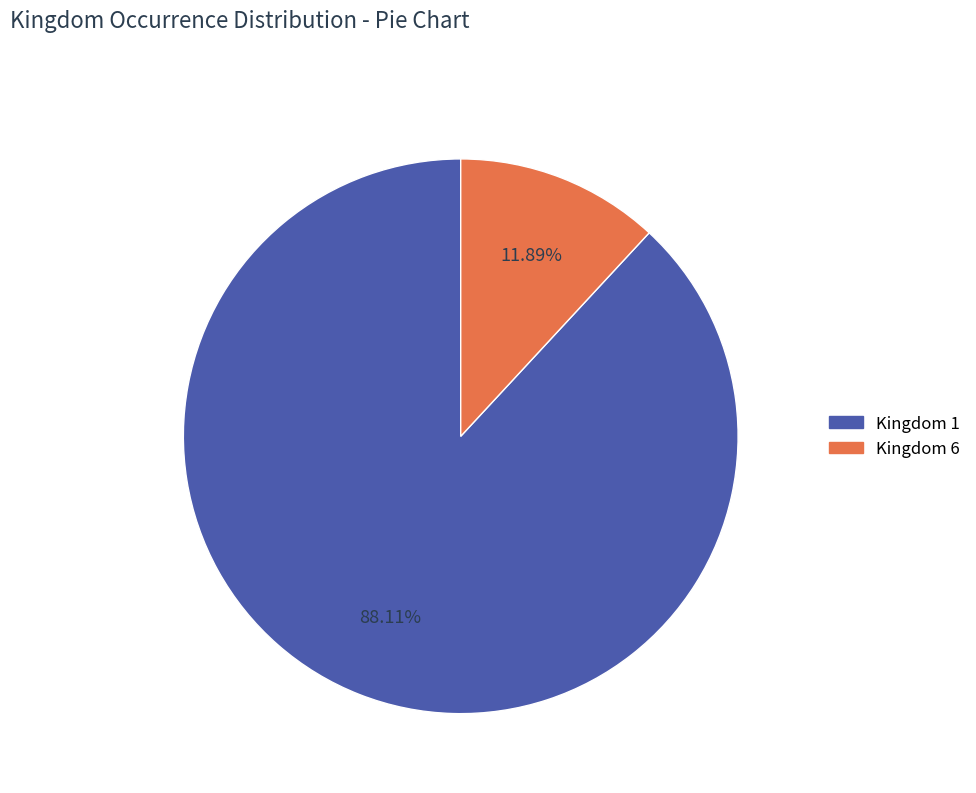

How many slices are in this pie chart?

2